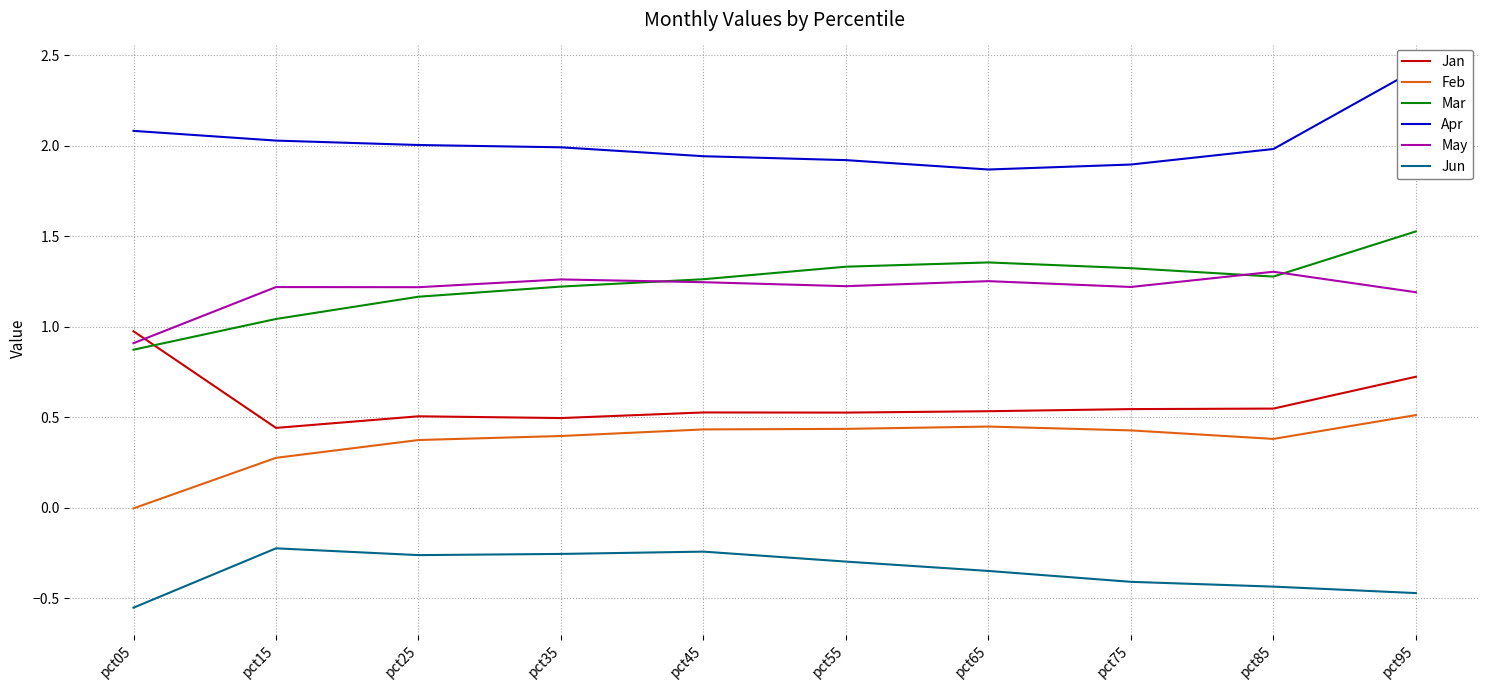

After their last crossing, which series has the higher values: Jan or May?

May